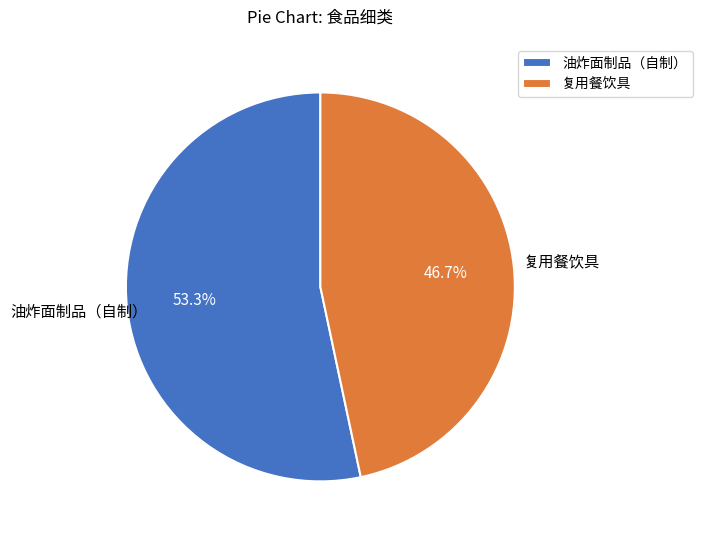

Does 油炸面制品（自制） represent more than half of the total?

Yes